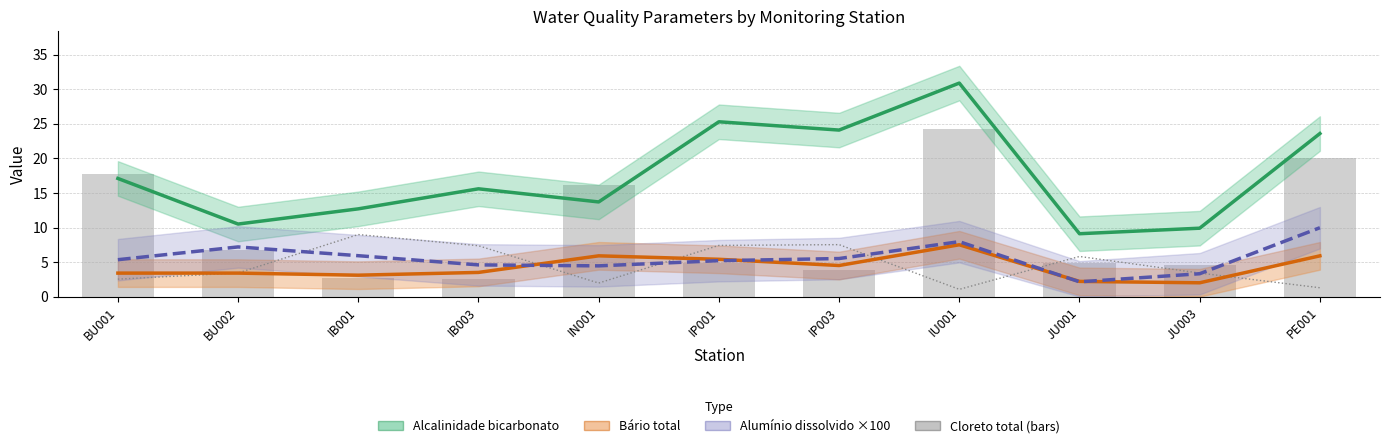

The Alcalinidade de bicarbonato series shows 19.5 at IU001. True or false?

False